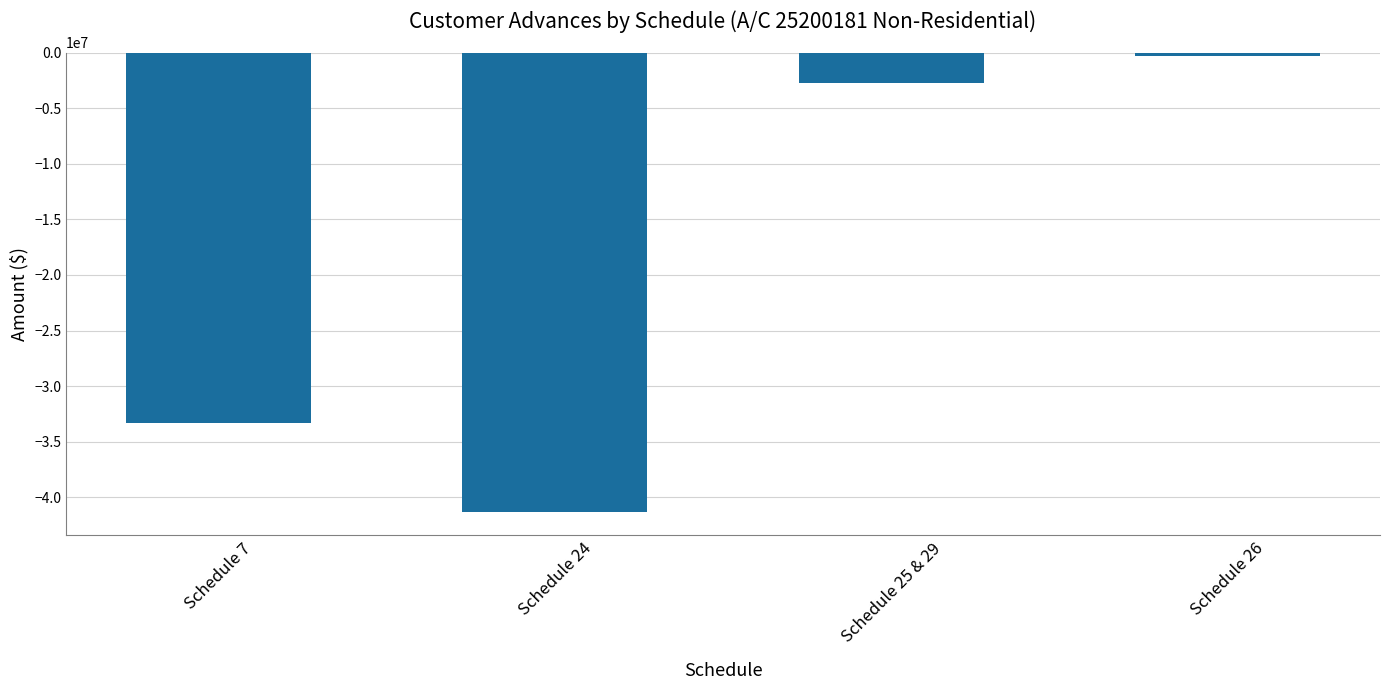

Rank the categories by value from highest to lowest.

Schedule 26, Schedule 25 & 29, Schedule 7, Schedule 24